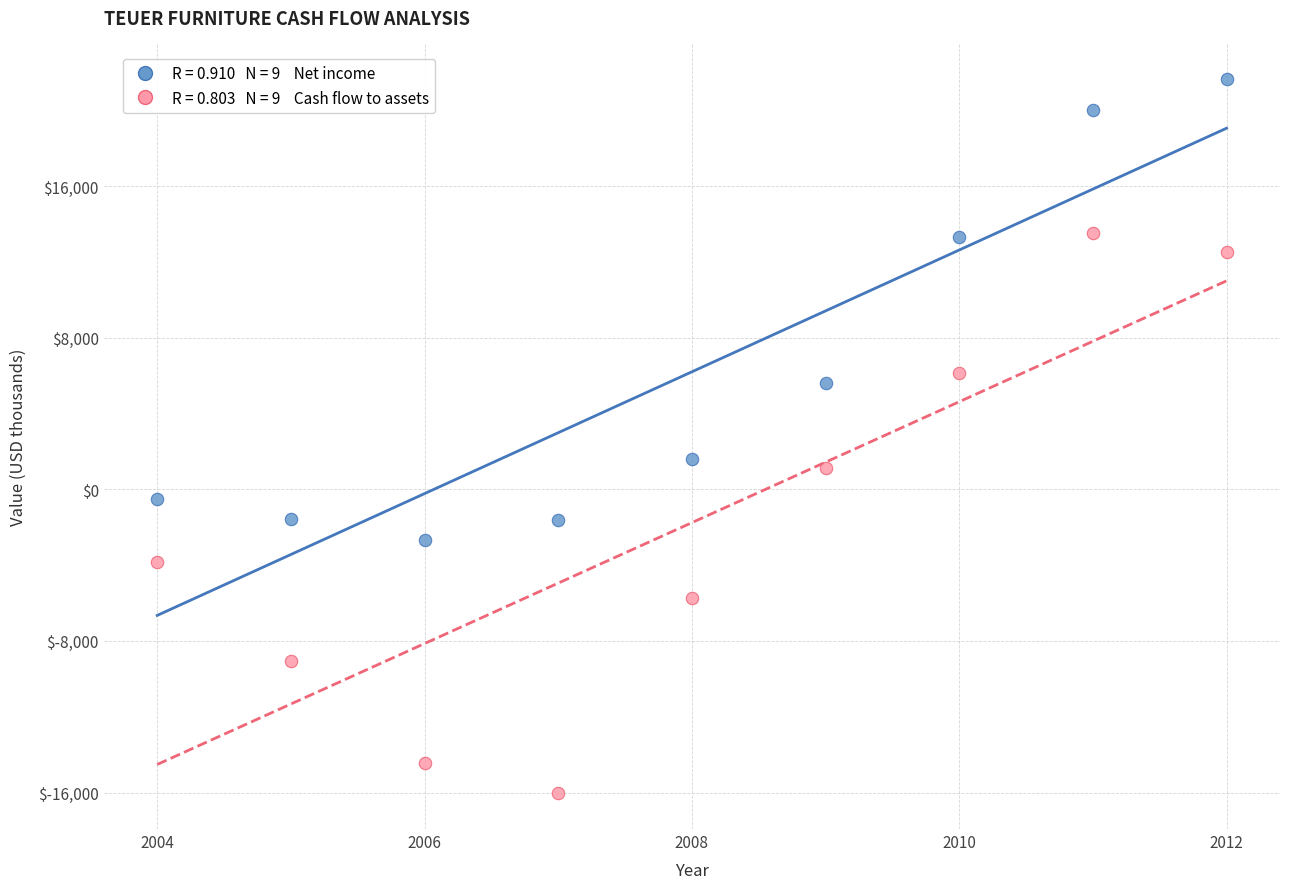

Across all series, what Y value is closest to 2804?

1599.5